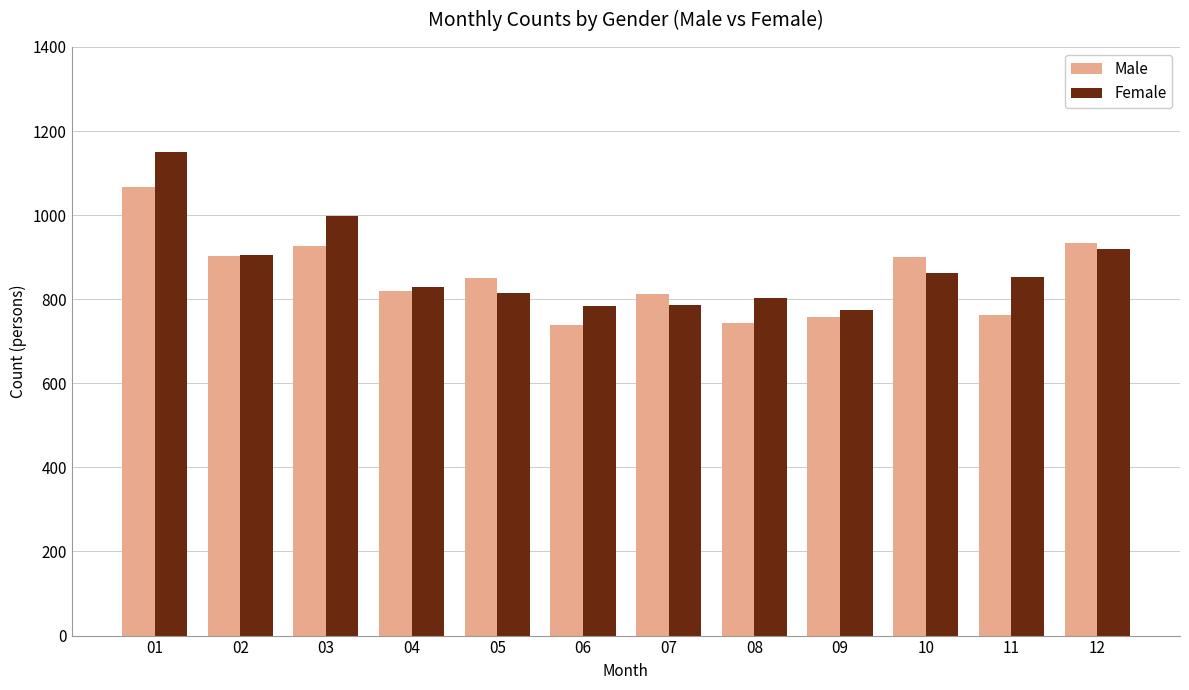

What is the greatest value displayed?

1150